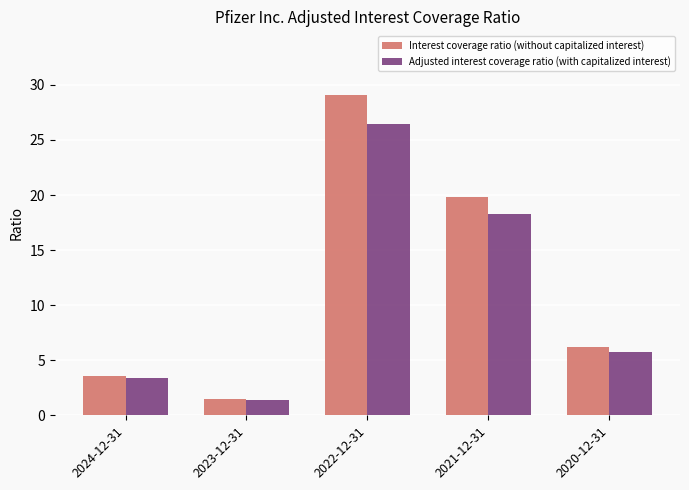

How many data points in Interest coverage ratio (without capitalized interest) are less than 6?

2